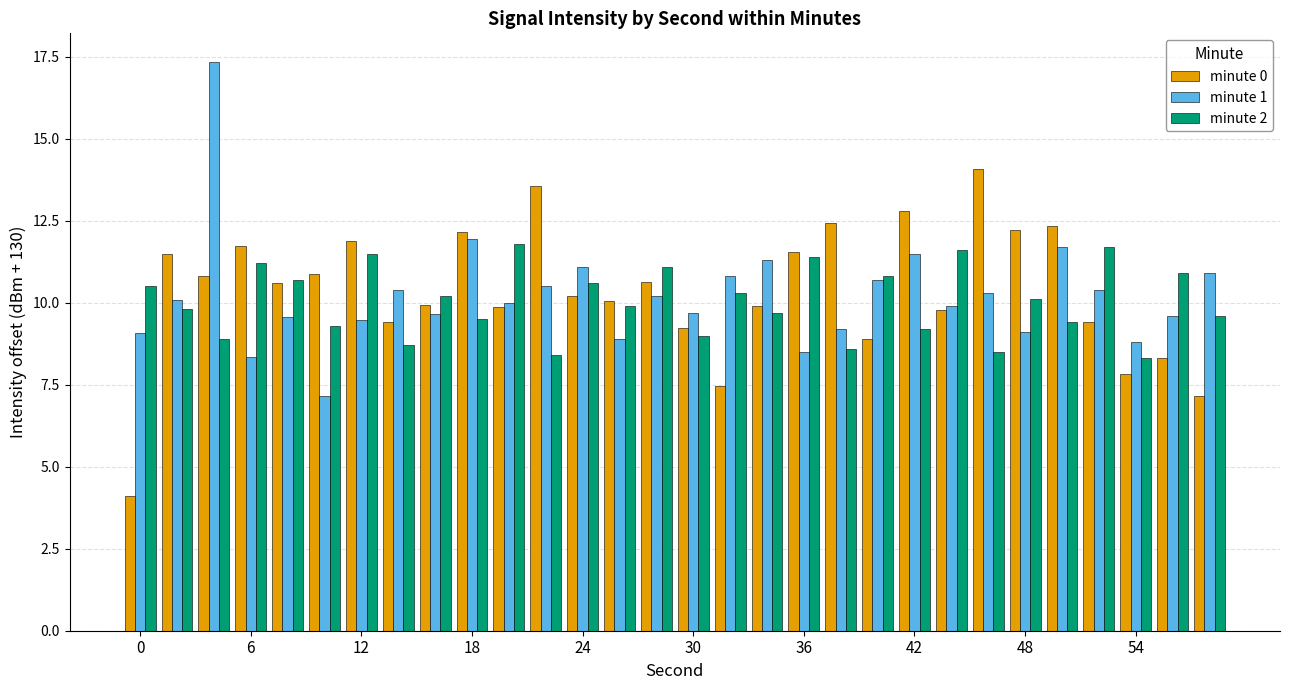

How many groups of bars are there?

30